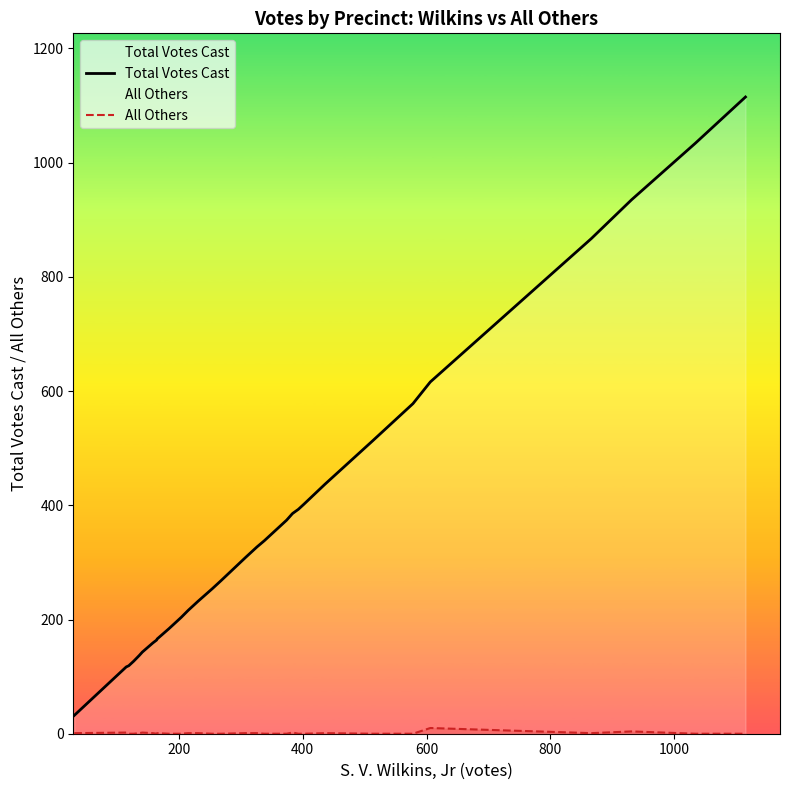

Which series has the largest total across all categories?

Total Votes Cast